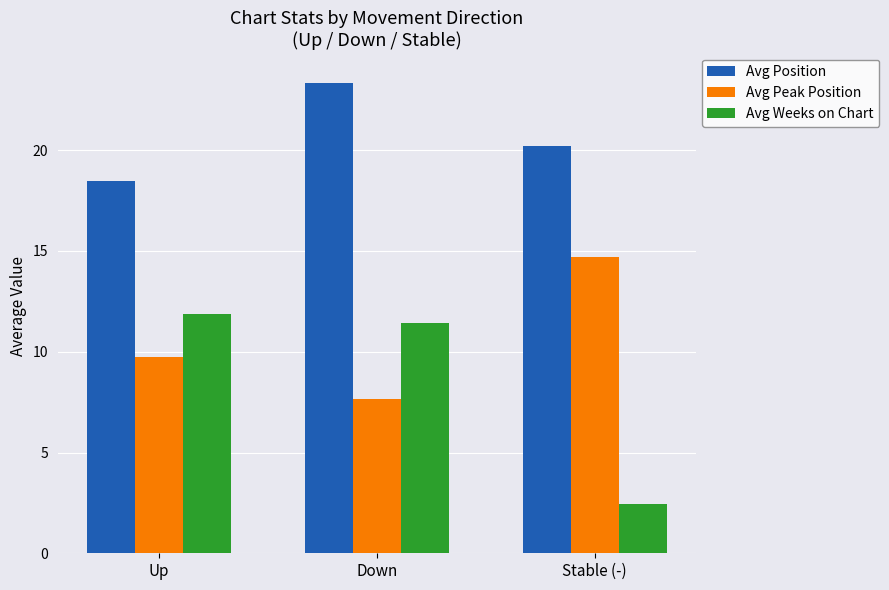

What is the value of the Avg Weeks on Chart bar at the 3rd from the left?

2.5